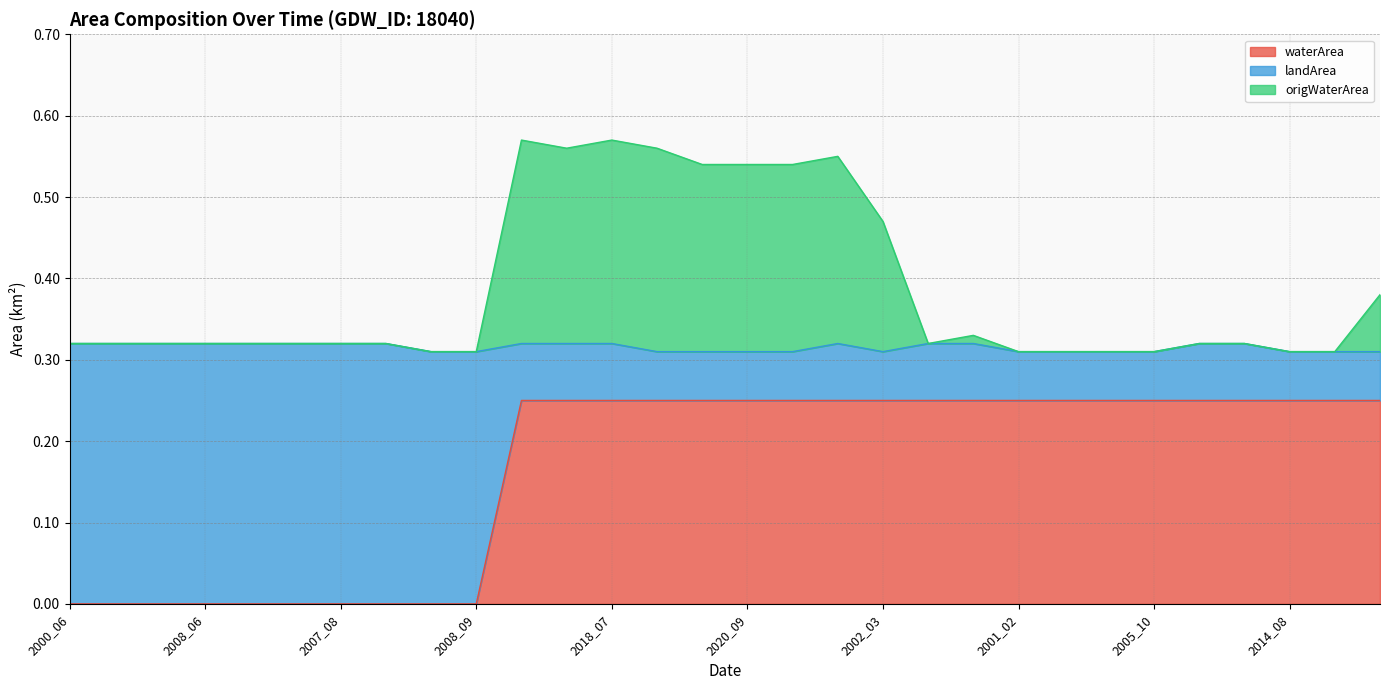

Which label corresponds to the smallest value in the chart?

2000_06